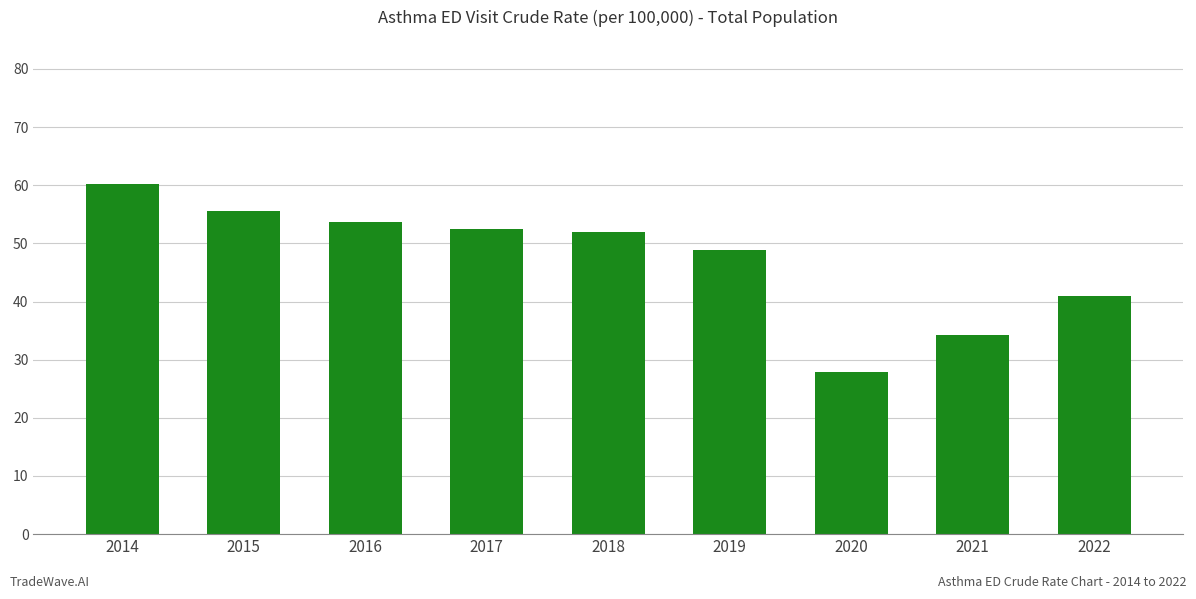

How many distinct data groups are displayed?

1